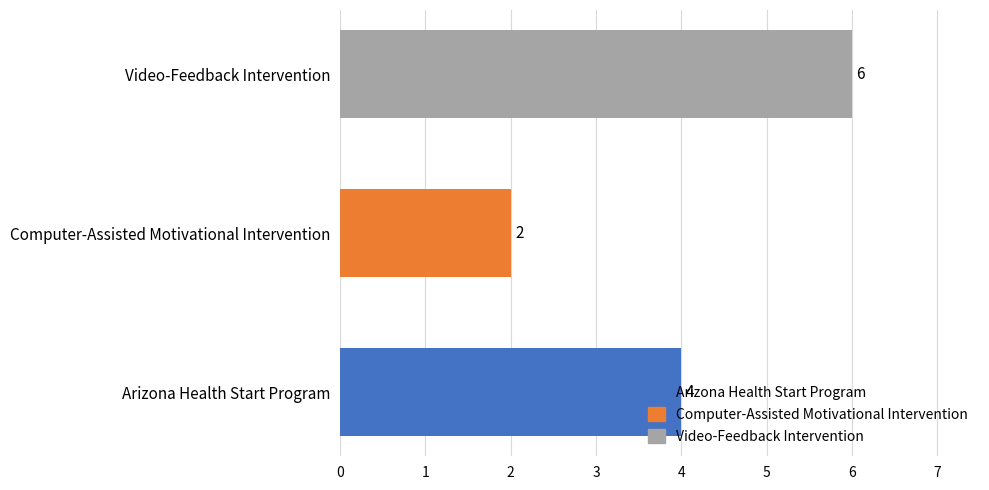

What is the ratio of the value at Arizona Health Start Program to the value at Computer-Assisted Motivational Intervention?

2.0